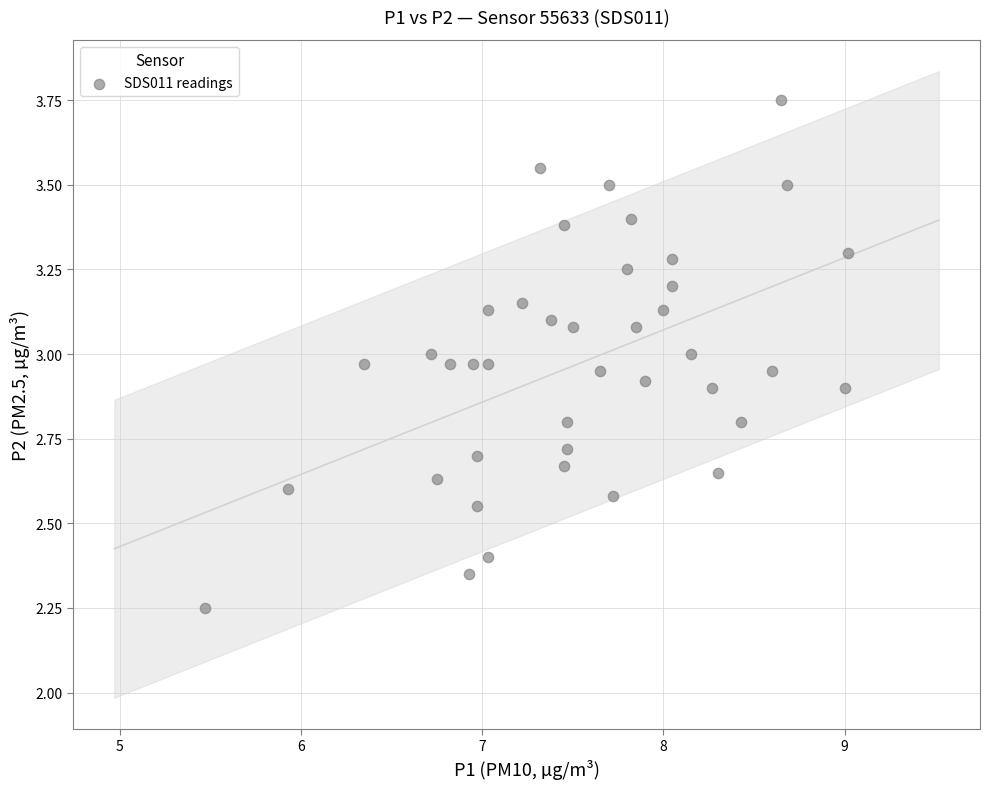

What is the range of Y values (max minus min)?

1.5